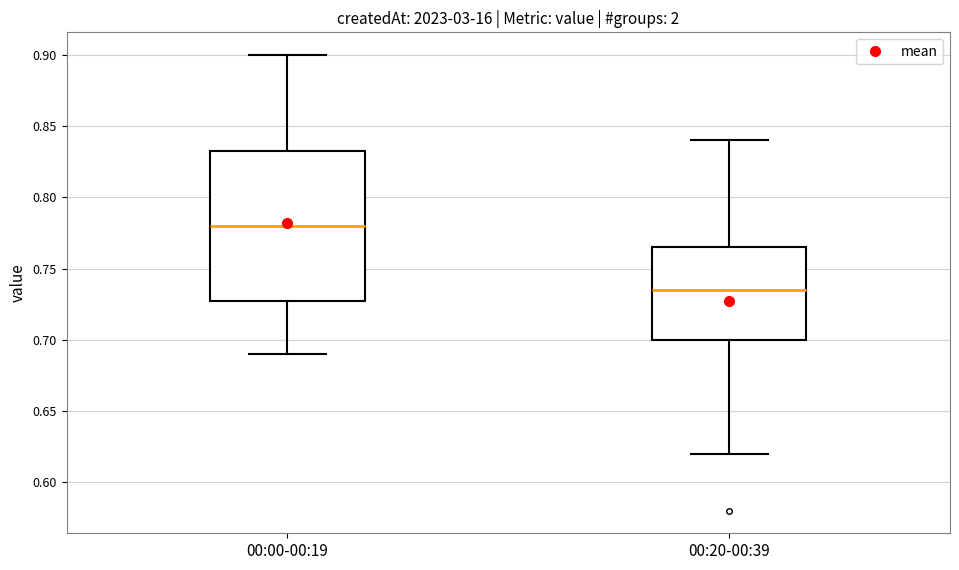

Which box is the tallest, from its lower edge to its upper edge?

00:00-00:19